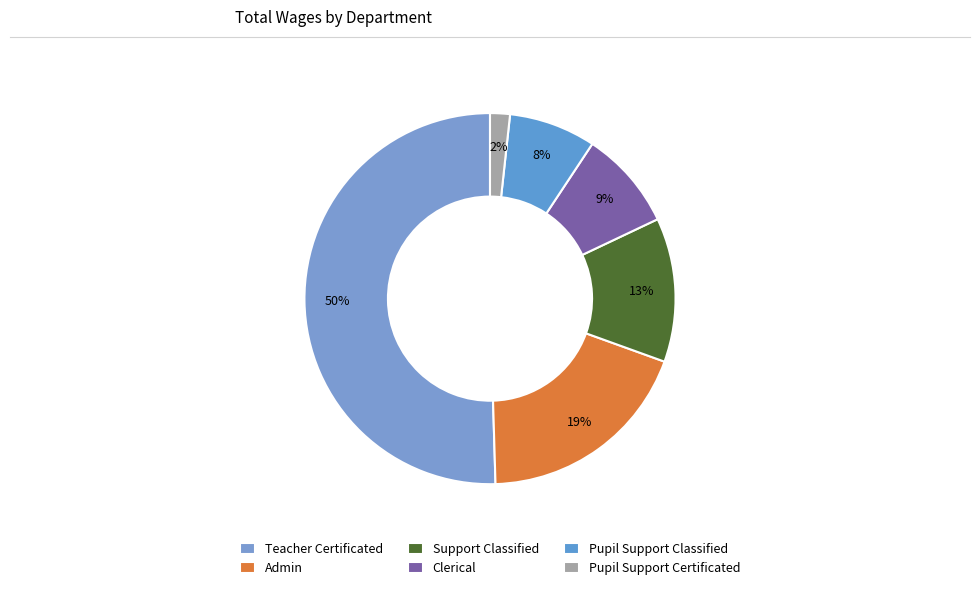

Is the sum of Admin and Pupil Support Certificated greater than half?

No